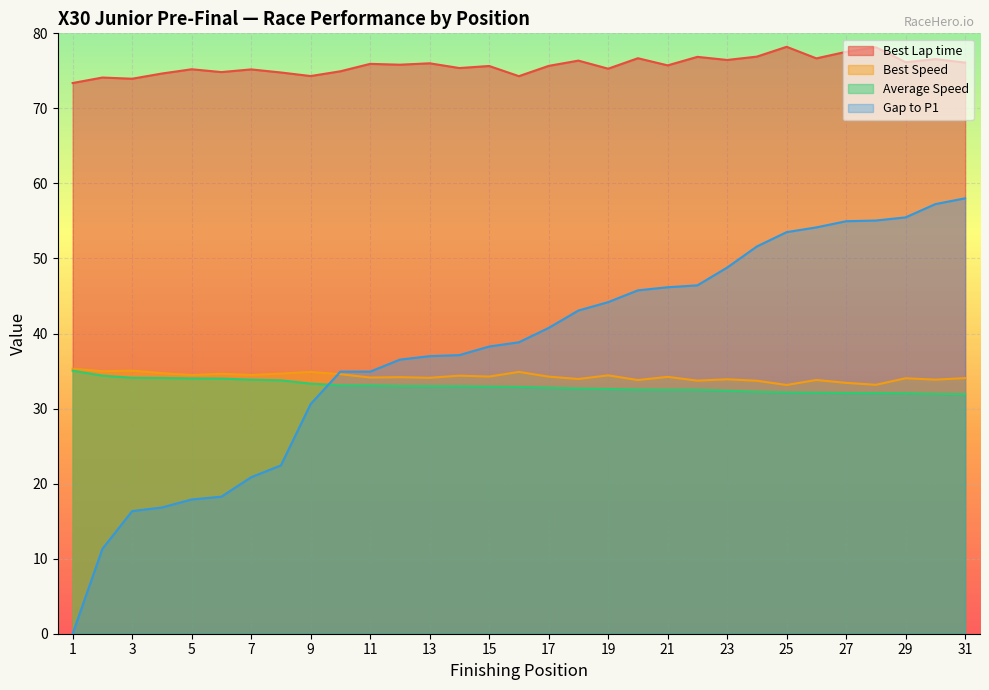

What is the value of the Best Lap time point at the 9th from the left?

74.3